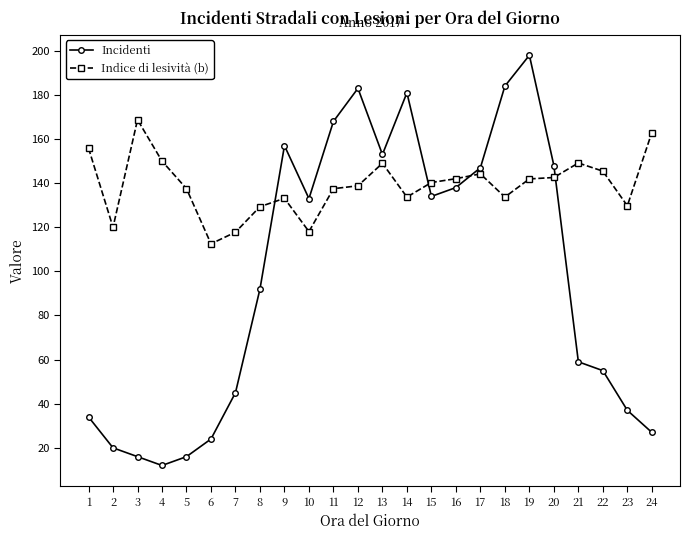

What is the spread (max minus min) of values at 11?

30.5